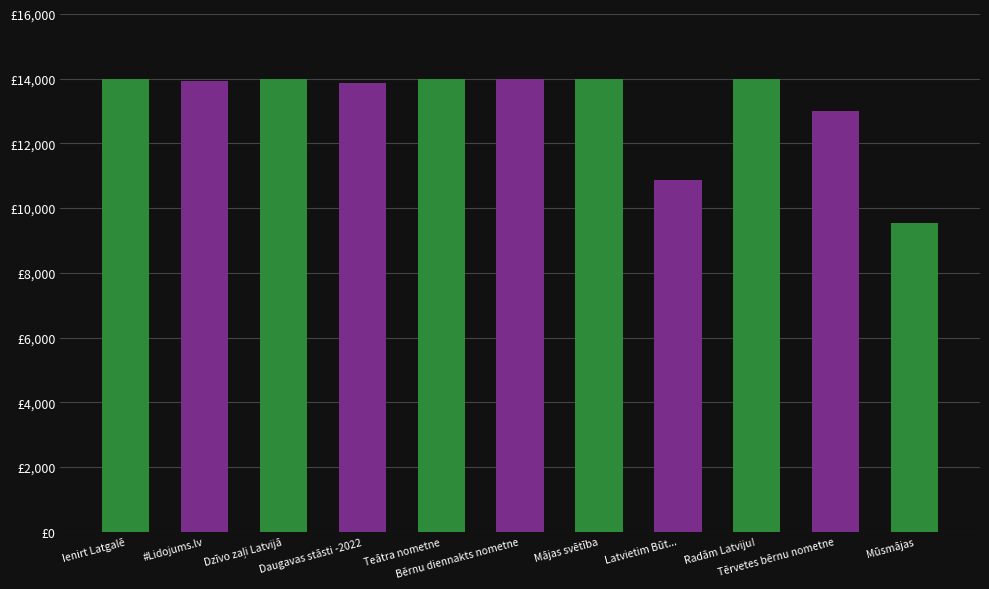

Does the chart contain any negative values?

No